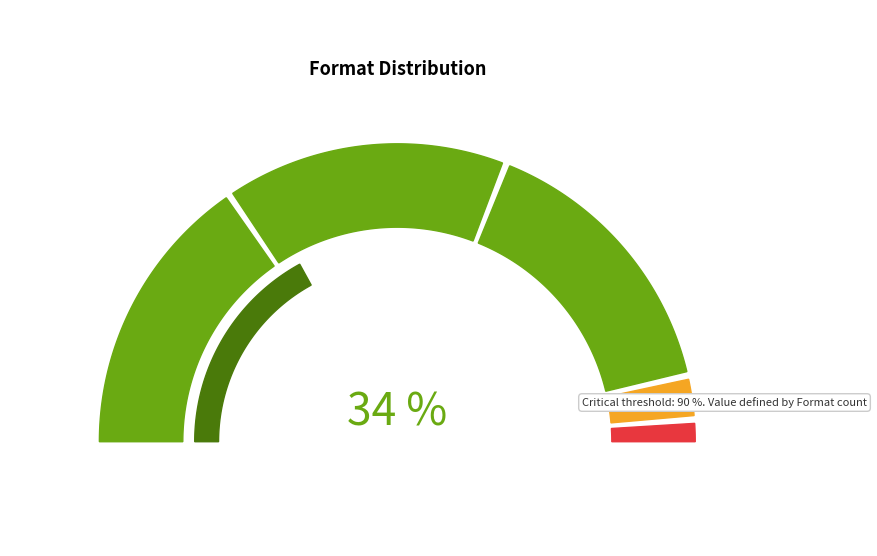

Is there any slice that represents more than half of the pie?

No